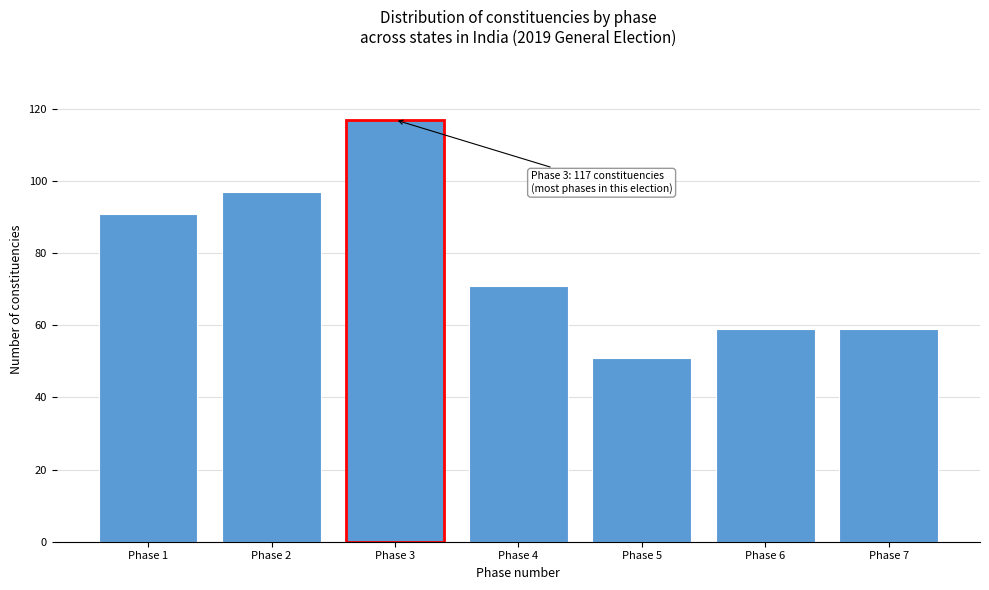

Reading right to left, what are all the values shown in this chart?

59	59	51	71	117	97	91